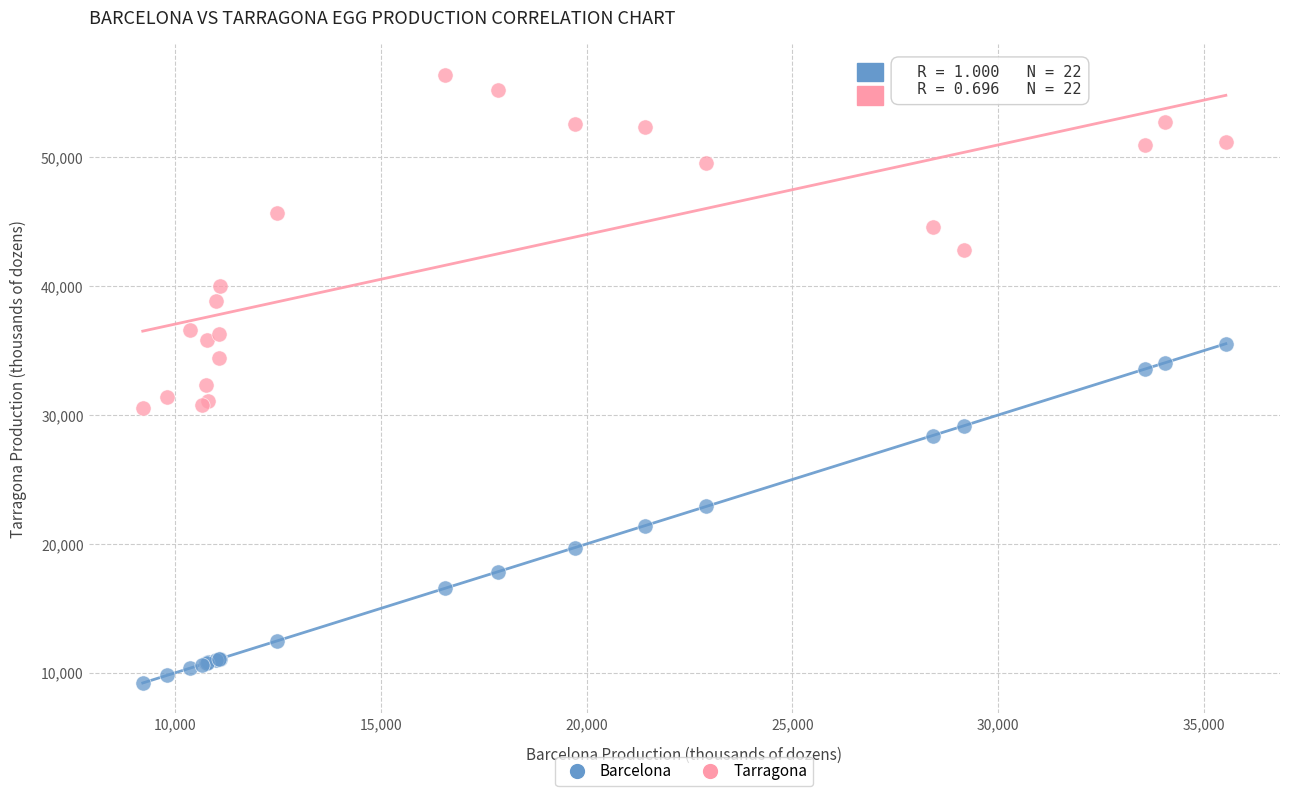

What is the X range (max minus min) for the scatter plot?

26303